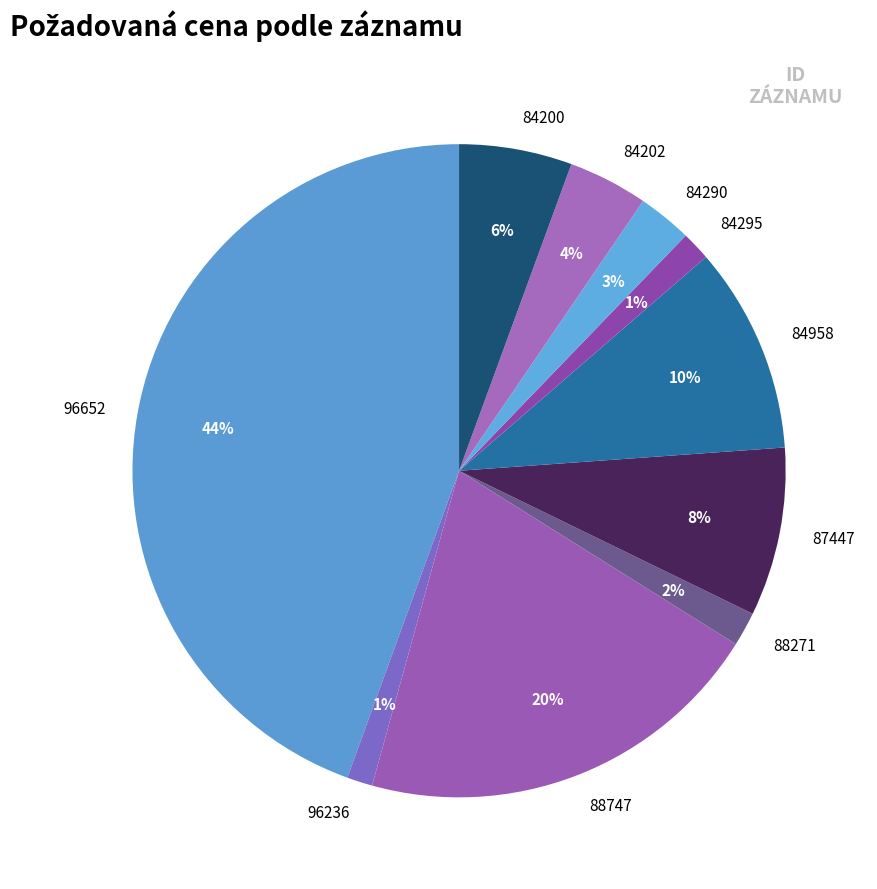

How many slices are in this pie chart?

10